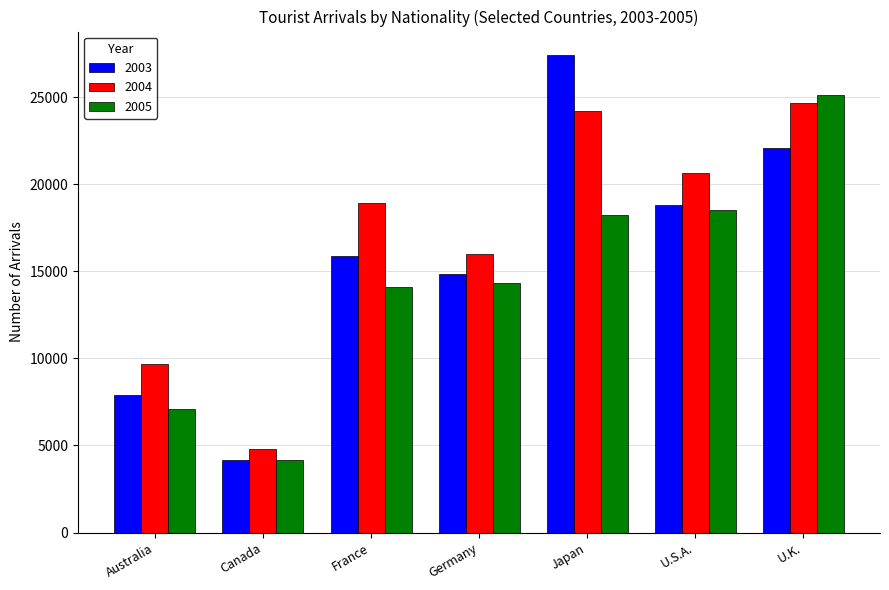

True or false: 2005 has a value of 30959 at U.S.A..

False